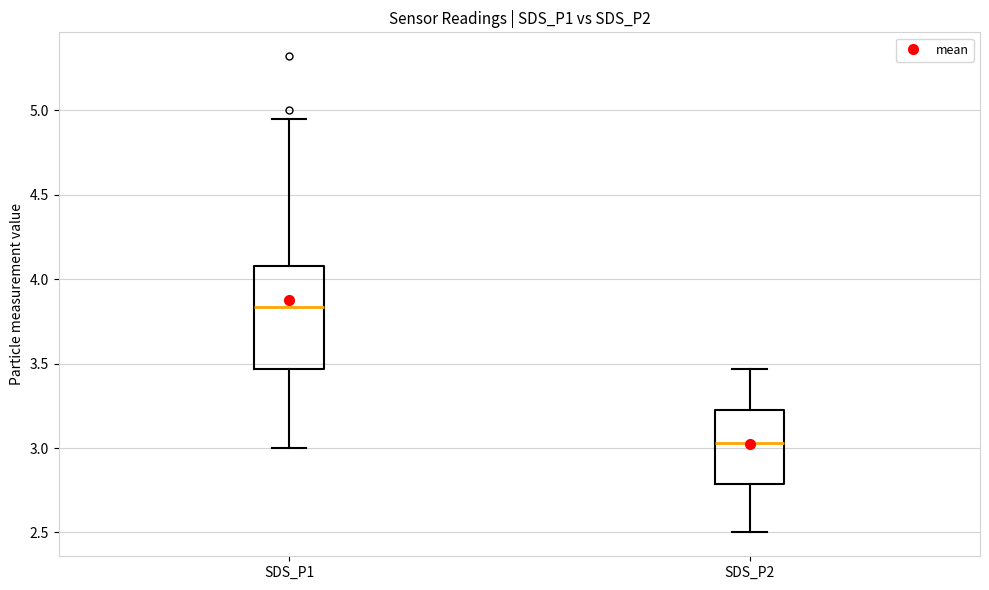

Reading left to right, read every box against the y-axis: the position of its median line, the range the box covers, and the ends of its whiskers. The values are not printed on the chart, so give them approximately, as read against the axis.

SDS_P1: median 3.85, box 3.45 to 4.10, whiskers 3.00 to 4.95
SDS_P2: median 3.05, box 2.80 to 3.25, whiskers 2.50 to 3.45